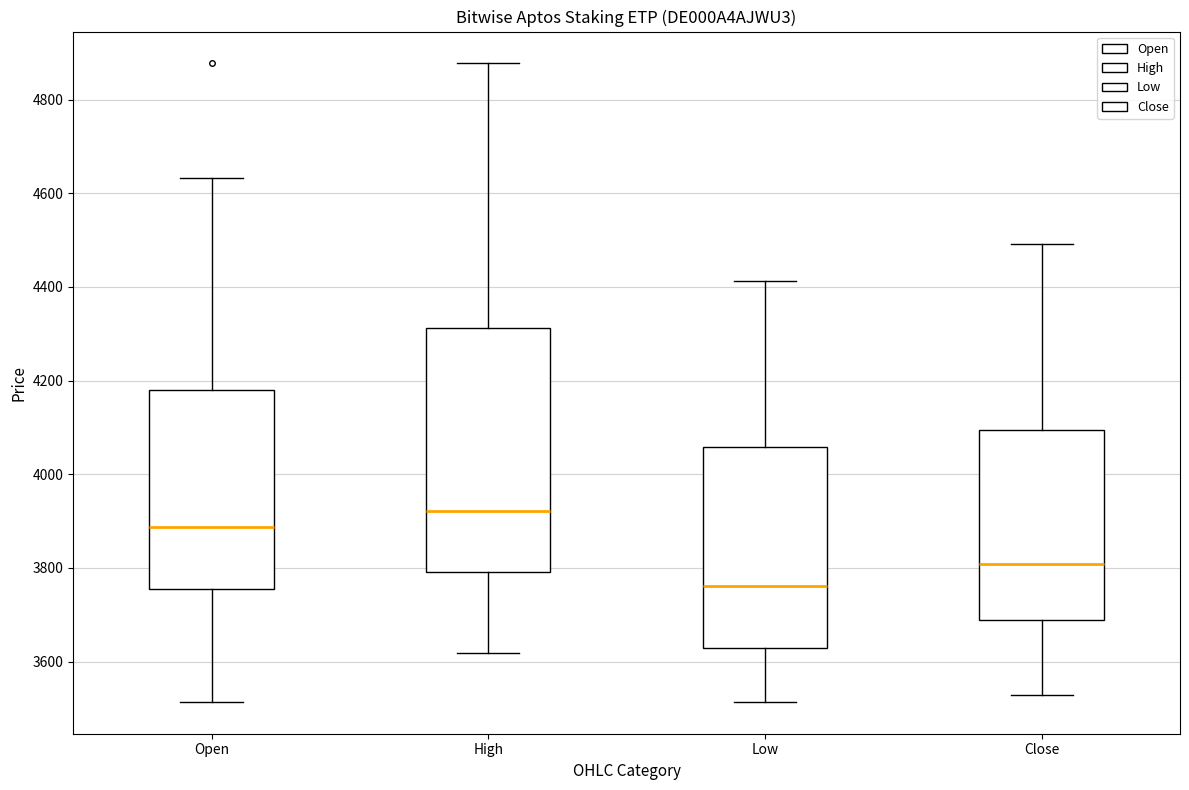

Where does the median line of the box for Low sit on the y-axis? The values are not printed on the chart, so give them approximately, as read against the axis.

3760